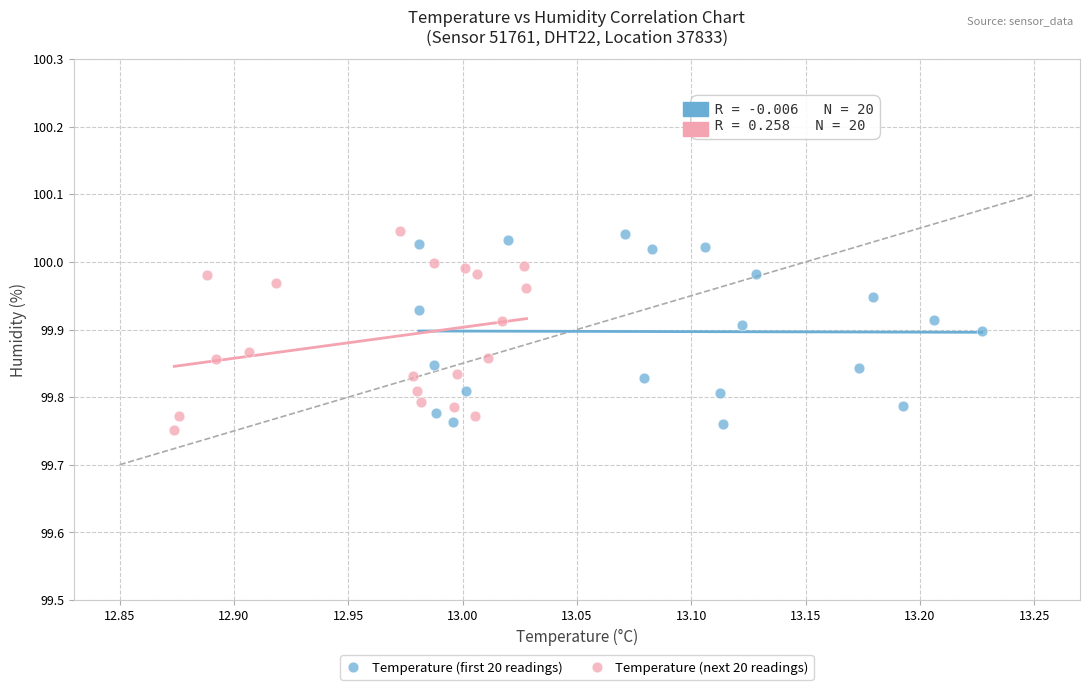

Which series contains the lowest Y value?

Temperature (next 20 readings)